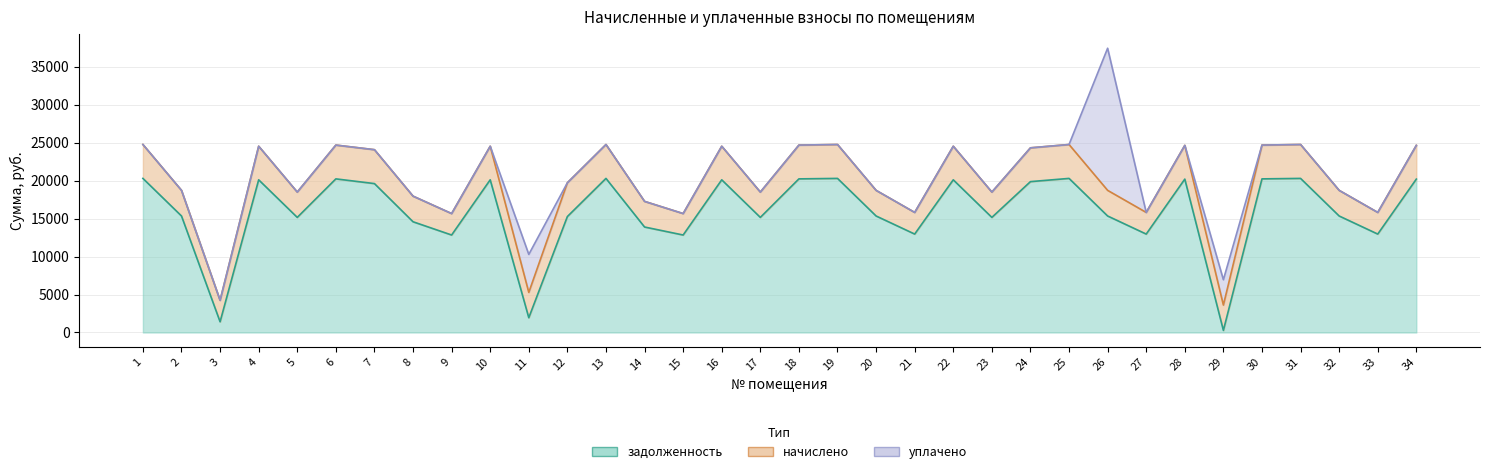

Reading left to right, transcribe all the data shown in this chart.

задолженность: 1=20286.1	2=15338.3	3=1411.9	4=20100.6	5=15152.8	6=20224.3	7=19603.9	8=14578.3	9=12833.5	10=20100.6	11=1944.8	12=15265.5	13=20286.1	14=13886.8	15=12833.5	16=20100.6	17=15152.8	18=20224.3	19=20286.1	20=15338.3	21=12957.1	22=20100.6	23=15152.8	24=19861.3	25=20286.1	26=15338.3	27=12957.1	28=20193.4	29=277.8	30=20224.3	31=20286.1	32=15338.3	33=12957.1	34=20193.4
начислено: 1=4463.4	2=3374.8	3=2823.7	4=4422.6	5=3334.0	6=4449.8	7=4463.4	8=3374.8	9=2823.7	10=4422.6	11=3334.0	12=4449.8	13=4463.4	14=3374.8	15=2823.7	16=4422.6	17=3334.0	18=4449.8	19=4463.4	20=3374.8	21=2850.8	22=4422.6	23=3334.0	24=4449.8	25=4463.4	26=3374.8	27=2850.8	28=4443.0	29=3334.0	30=4449.8	31=4463.4	32=3374.8	33=2850.8	34=4443.0
уплачено: 1=0.0	2=0.0	3=0.0	4=0.0	5=0.0	6=0.0	7=0.0	8=0.0	9=0.0	10=0.0	11=5001.3	12=0.0	13=0.0	14=0.0	15=0.0	16=0.0	17=0.0	18=0.0	19=0.0	20=0.0	21=0.0	22=0.0	23=0.0	24=0.0	25=0.0	26=18710.5	27=0.0	28=0.0	29=3334.0	30=0.0	31=0.0	32=0.0	33=0.0	34=0.0